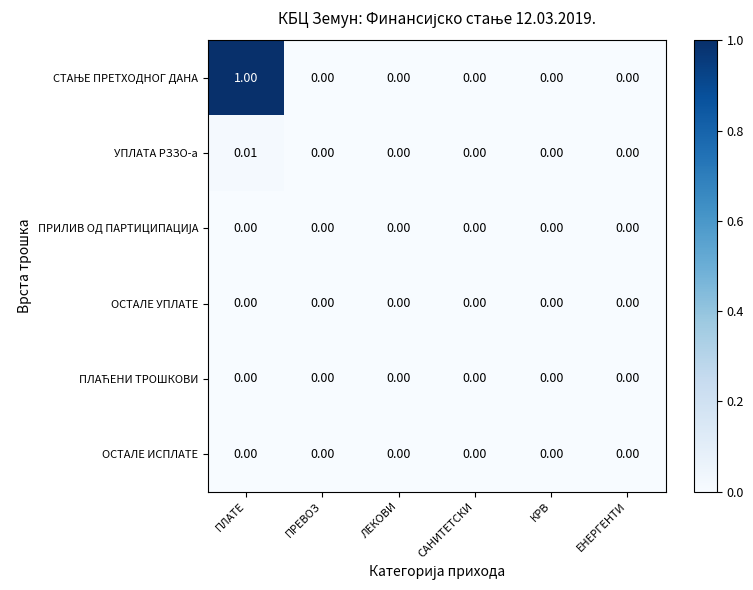

How many series are shown in this chart?

6